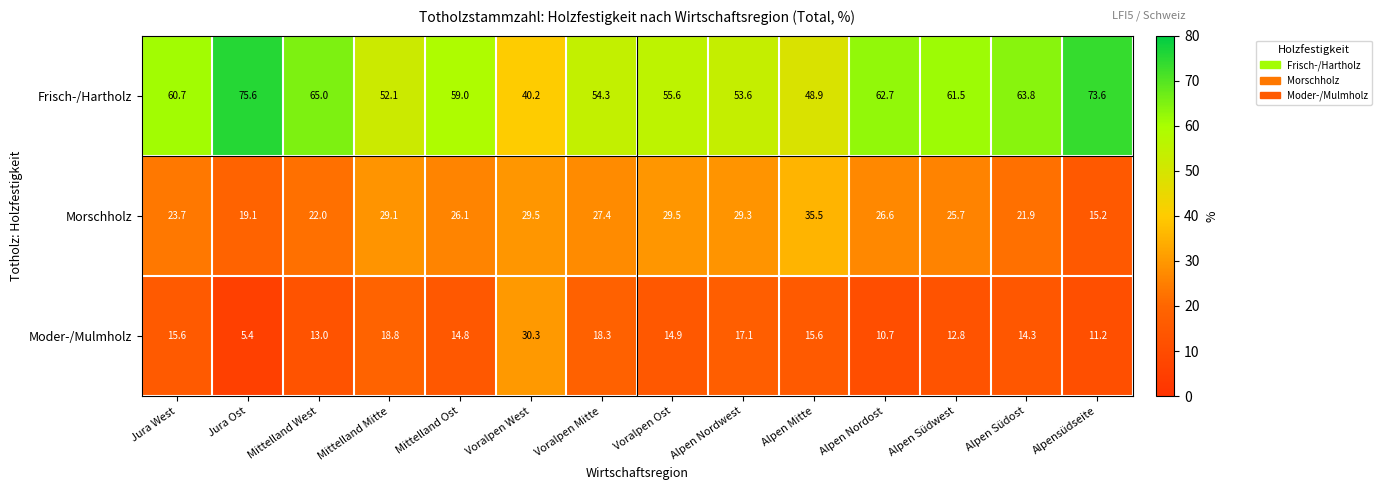

Which series has the widest spread of values?

Frisch-/Hartholz